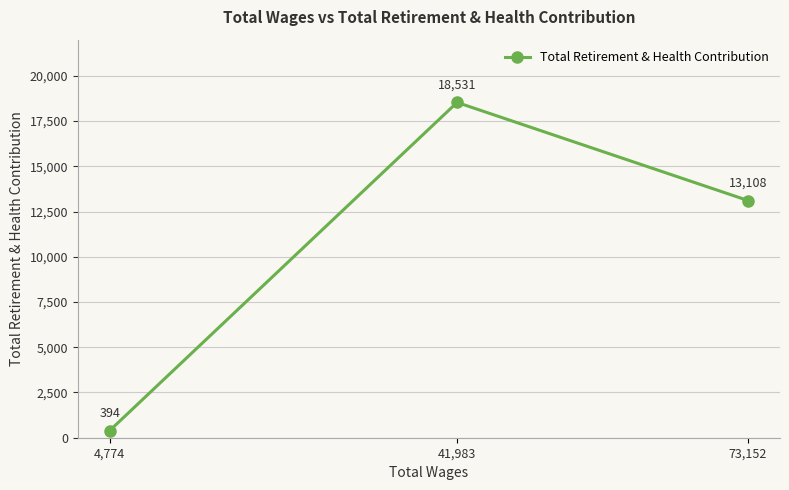

True or false: the data shows 8402 at 41,983.

False